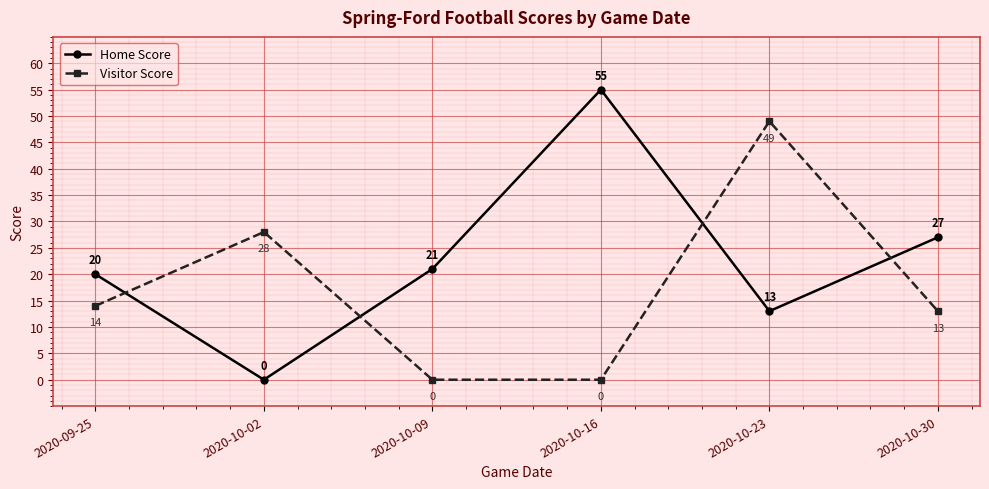

Rank the series by their maximum value, from highest to lowest.

Home Score, Visitor Score